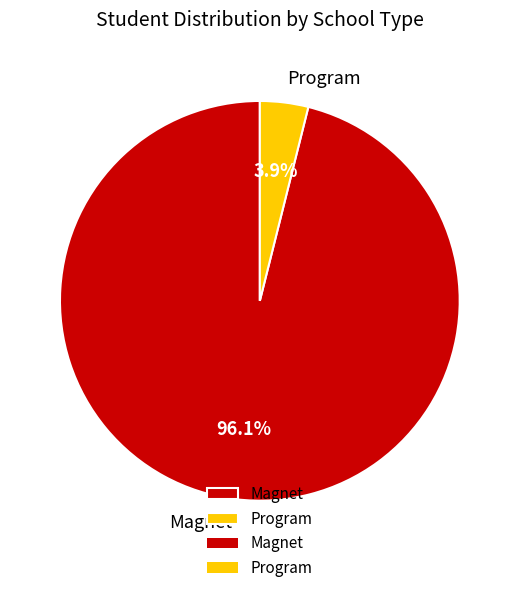

What is the smallest slice in the pie chart?

Program